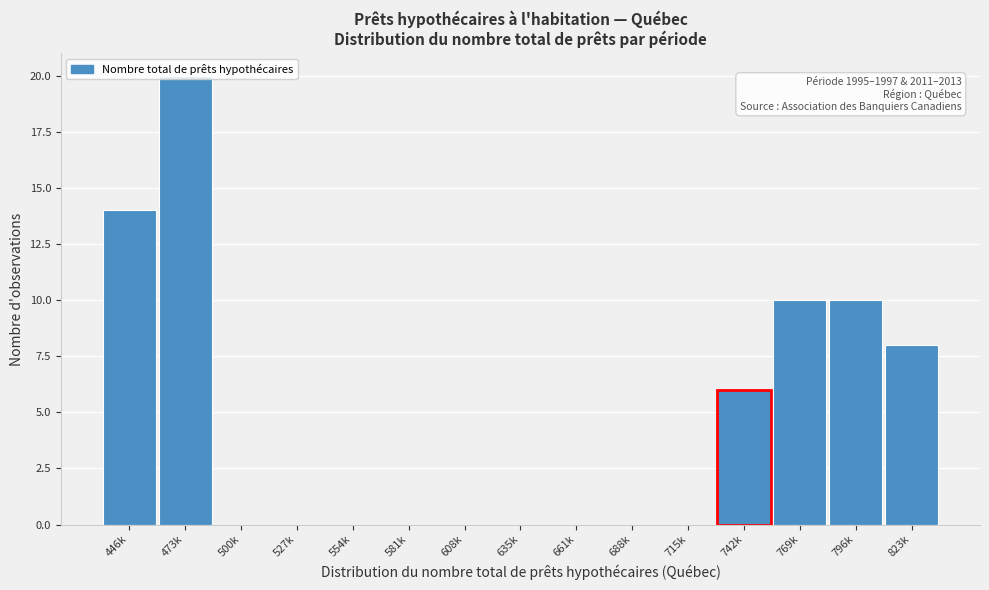

What is the change in value from 500k to 742k?

+6